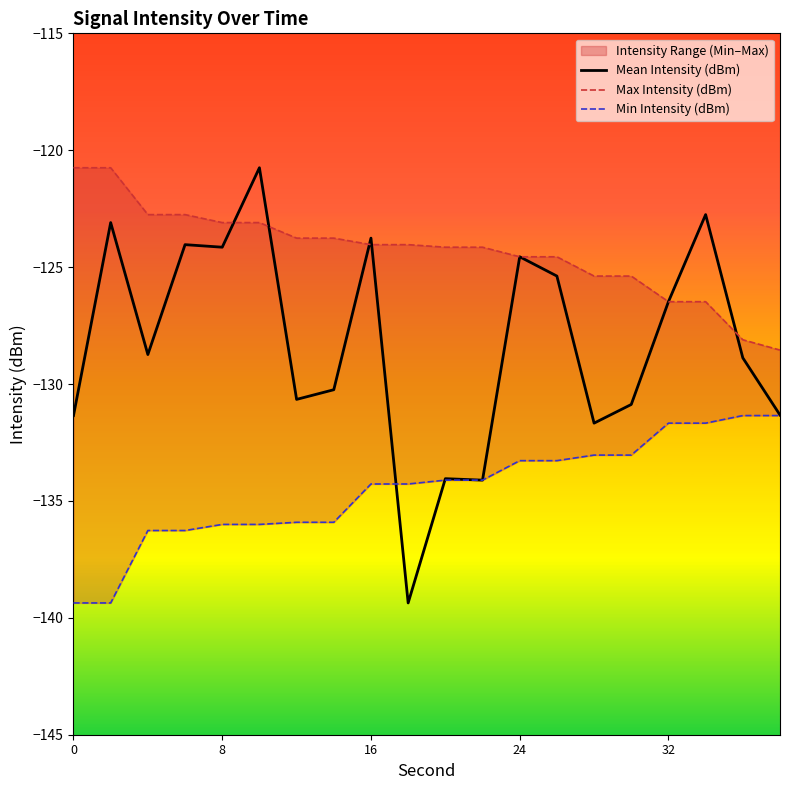

The value of Mean Intensity (dBm) at 0 is -194.1. True or false?

False